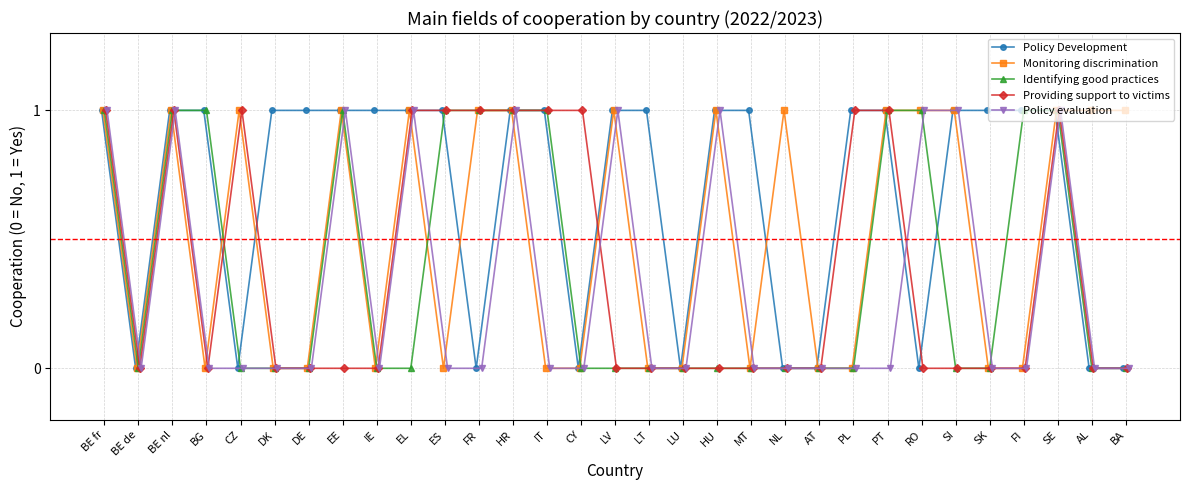

Reading left to right, list all the values displayed in this chart.

Policy Development: 1	0	1	1	0	1	1	1	1	1	1	0	1	1	0	1	1	0	1	1	0	0	1	1	0	1	1	1	1	0	0
Monitoring discrimination: 1	0	1	0	1	0	0	1	0	1	0	1	1	0	0	1	0	0	1	0	1	0	0	1	1	1	0	0	1	1	1
Identifying good practices: 1	0	1	1	0	0	0	1	0	0	1	1	1	1	0	0	0	0	0	0	0	0	0	1	1	0	0	1	1	0	0
Providing support to victims: 1	0	1	0	1	0	0	0	0	1	1	1	1	1	1	0	0	0	0	0	0	0	1	1	0	0	0	0	1	0	0
Policy evaluation: 1	0	1	0	0	0	0	1	0	1	0	0	1	0	0	1	0	0	1	0	0	0	0	0	1	1	0	0	1	0	0